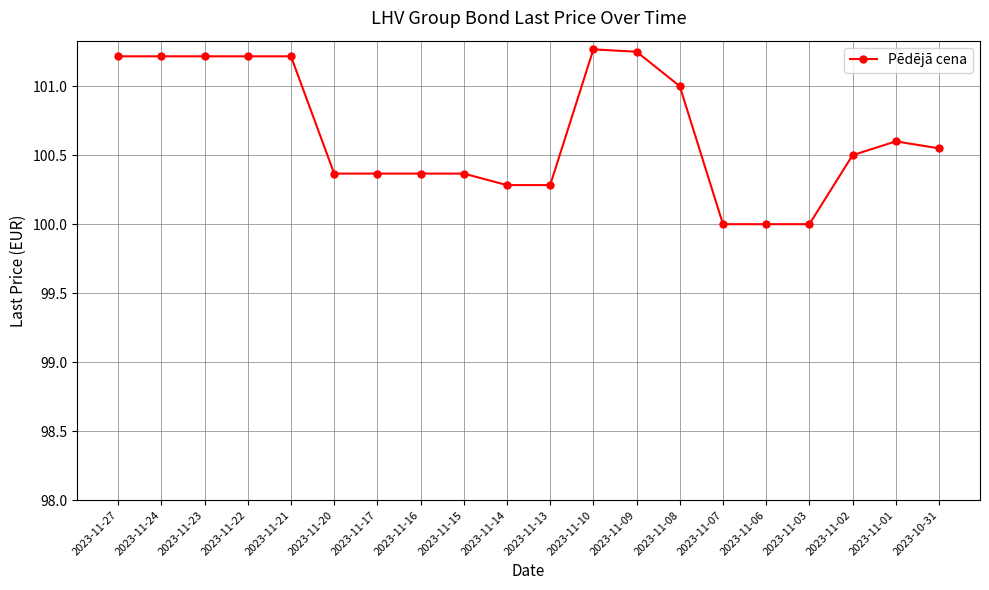

What is the label of the 5th point from the right?

2023-11-06